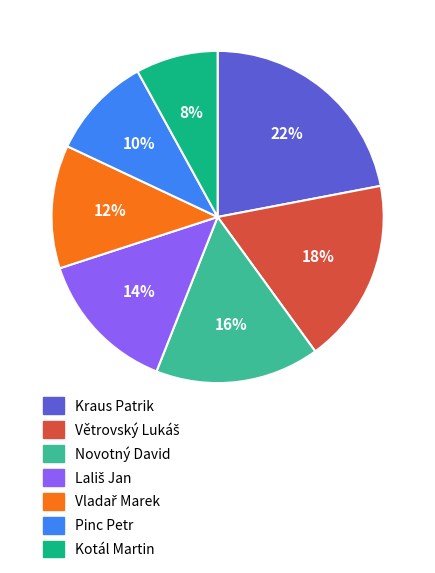

Which slice is the largest?

Kraus Patrik